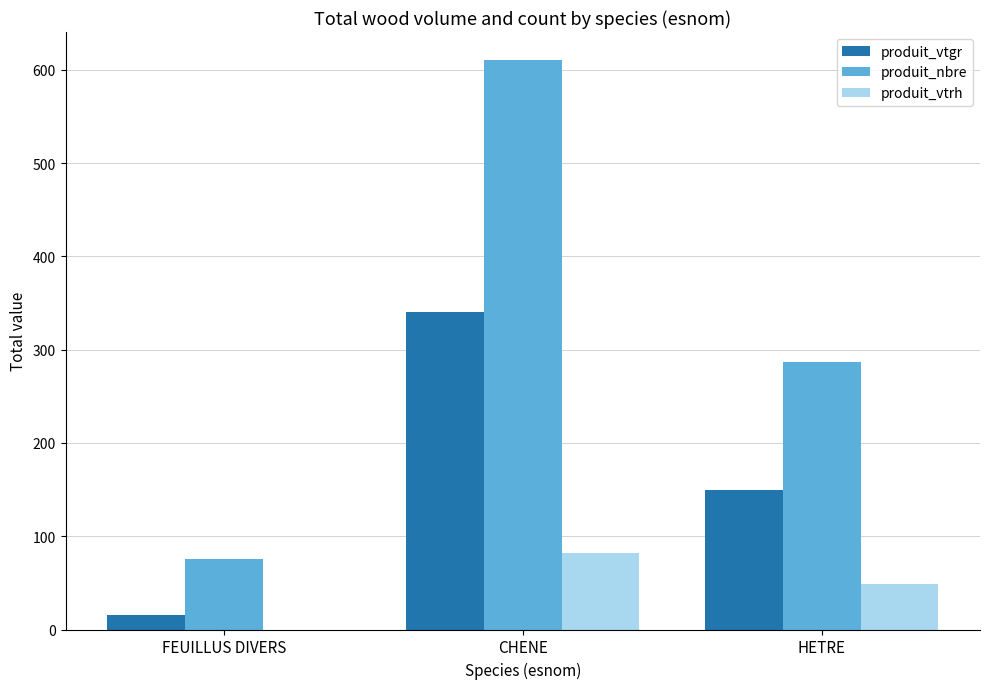

Which series changed the most between CHENE and HETRE?

produit_nbre